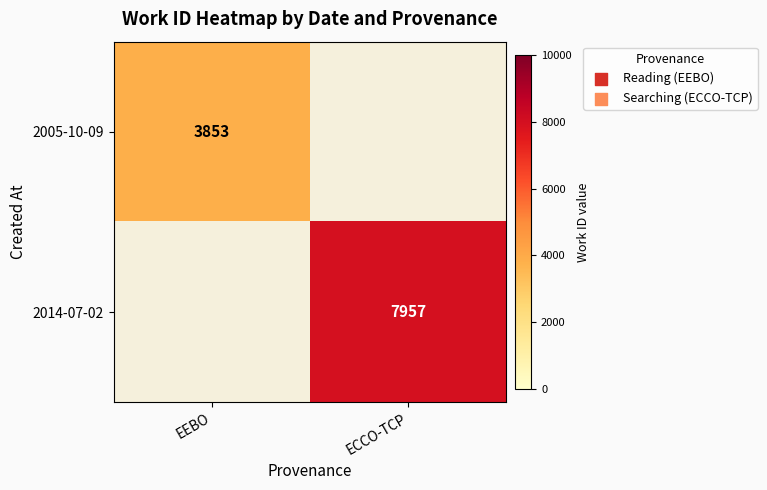

The 2005-10-09 series shows 6356 at EEBO. True or false?

False